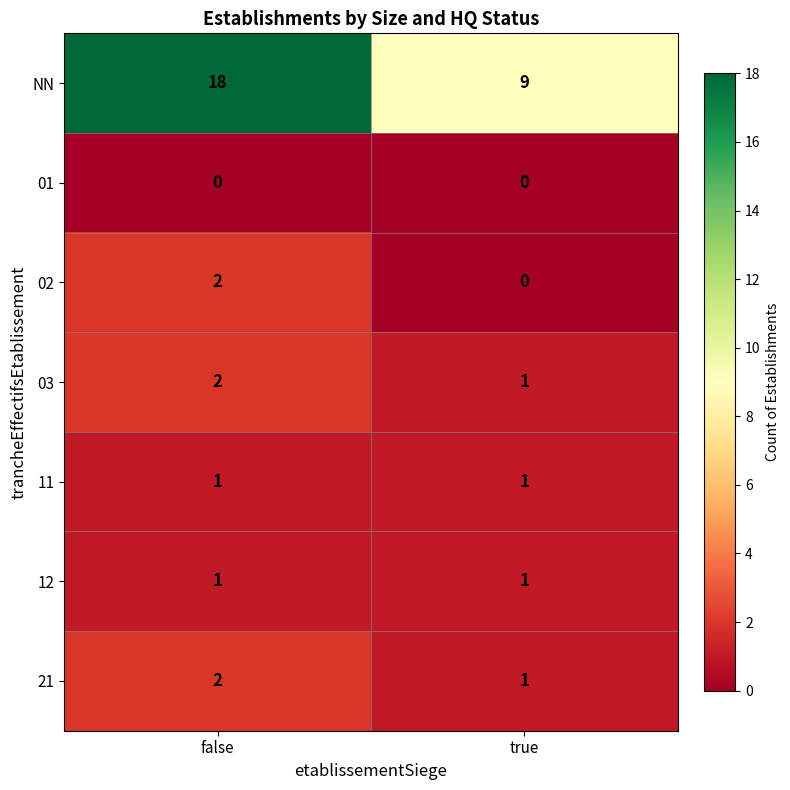

Which series changed the most between false and true?

NN